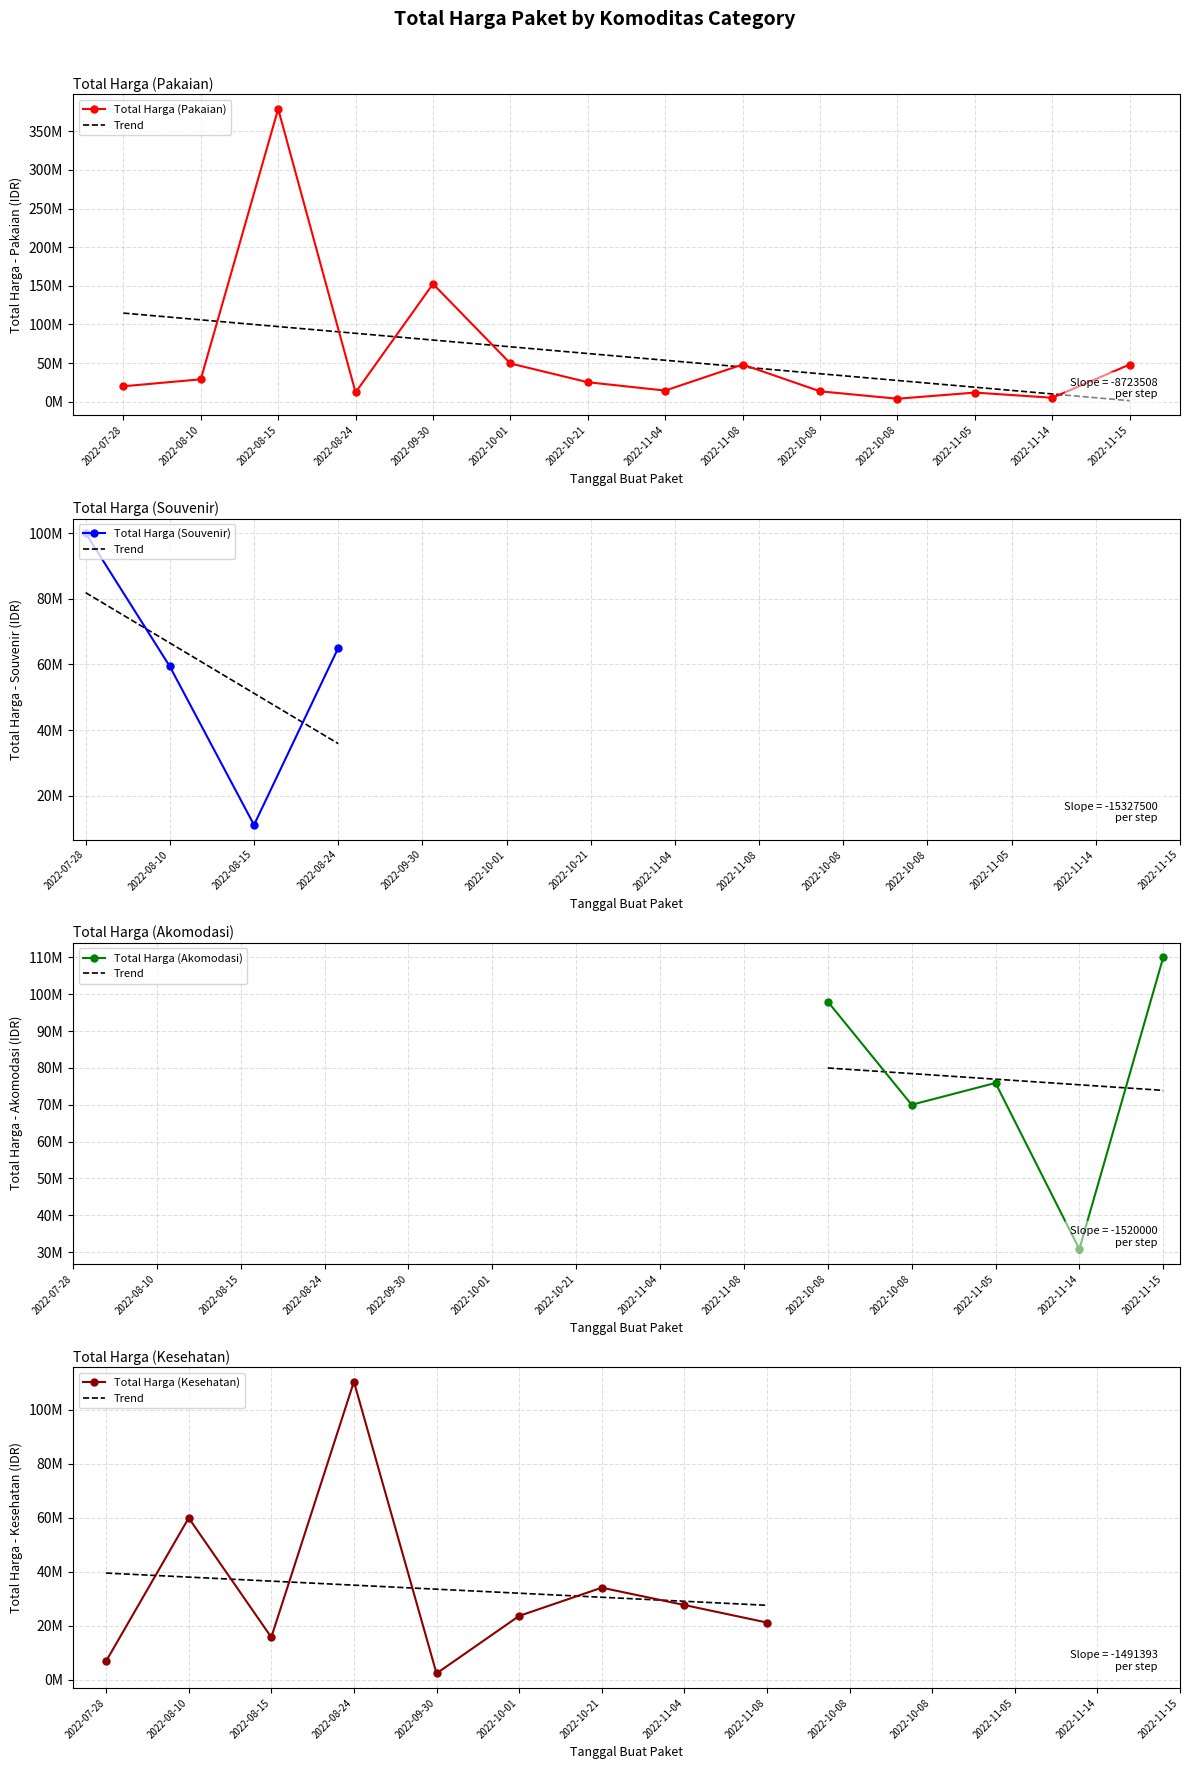

Does the chart have visible grid lines?

Yes